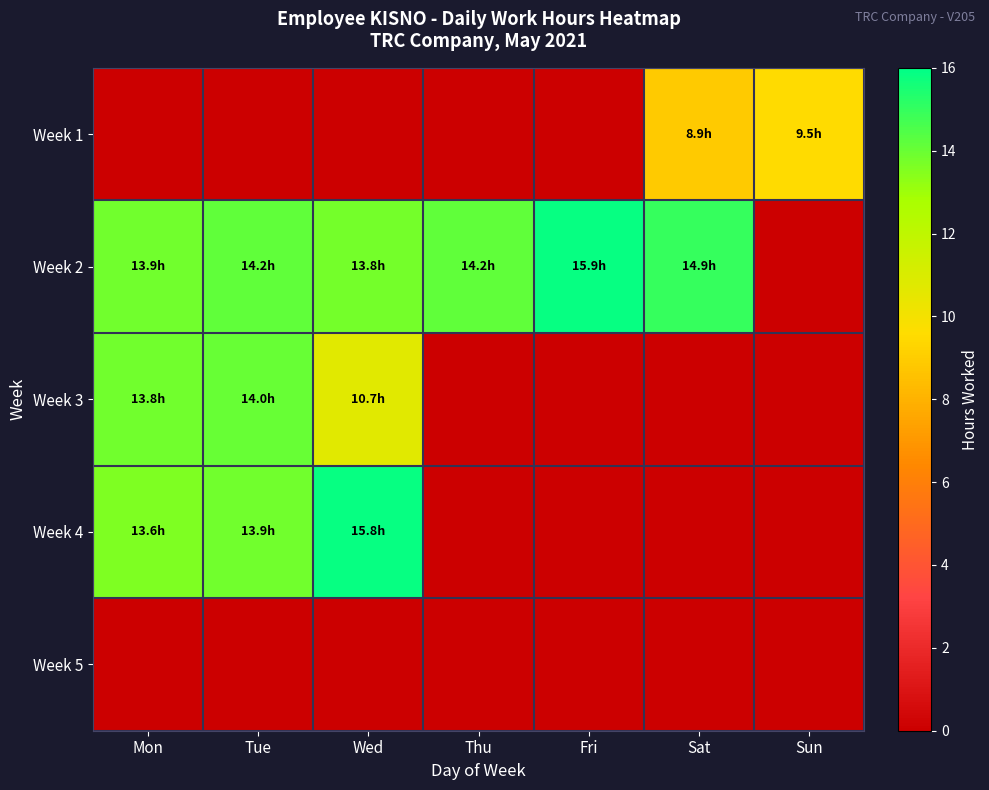

How many data points does each series have?

7